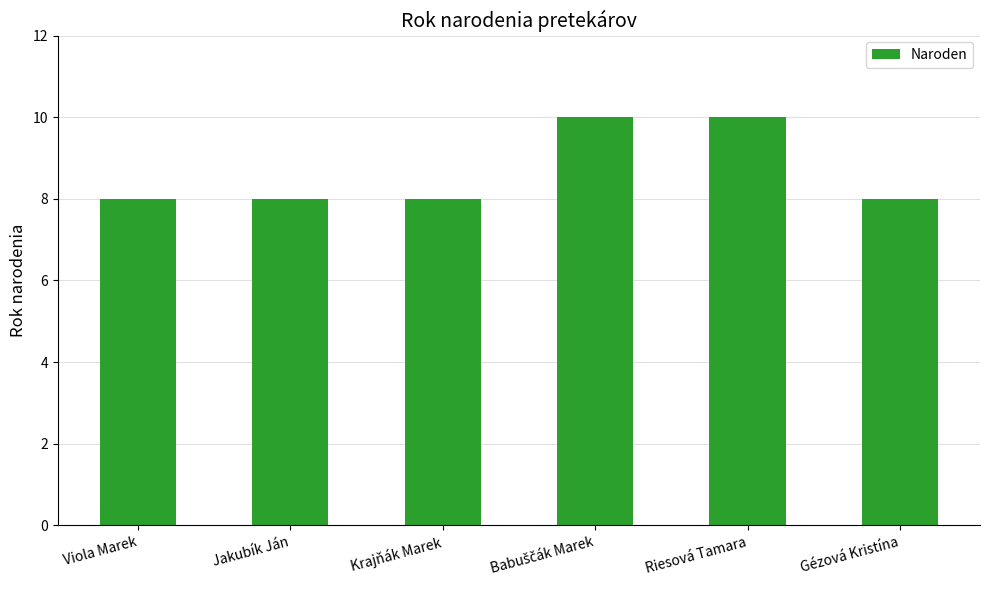

What is the label of the 4th bar from the right?

Krajňák Marek